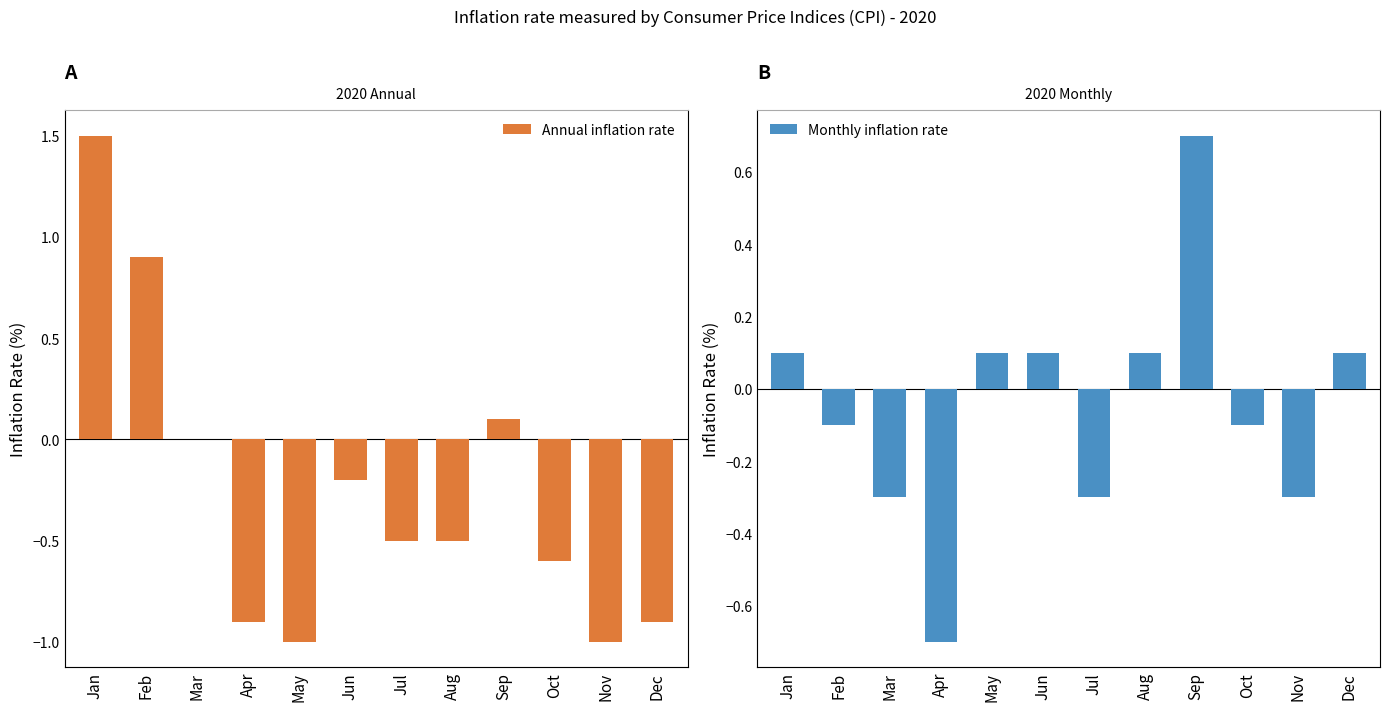

How many values in Monthly inflation rate are above zero?

6